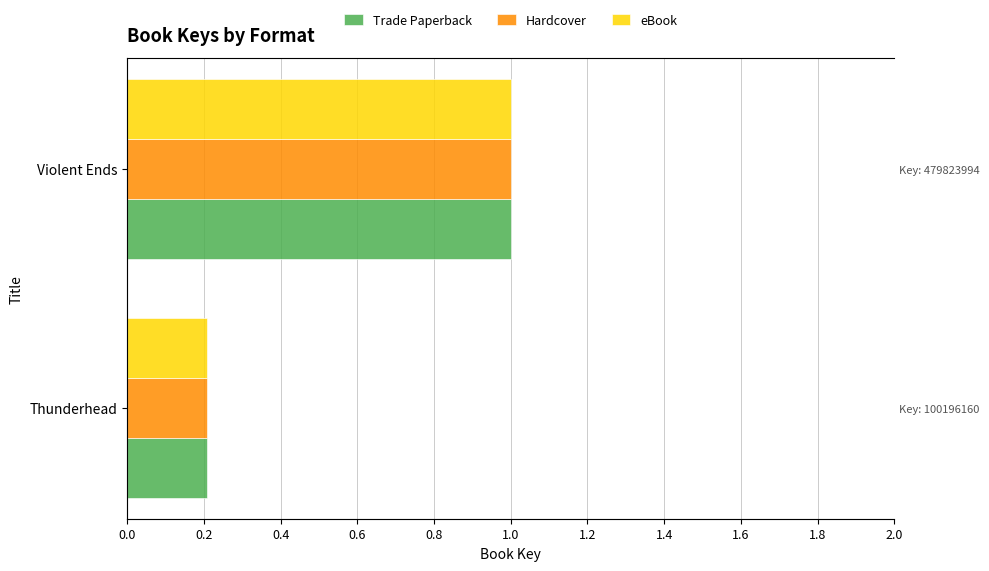

How many bars are there in total?

6